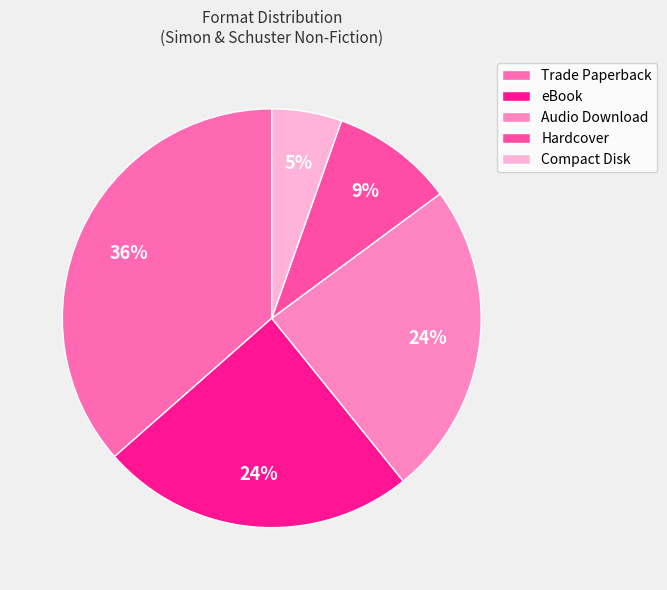

Which category has the smallest portion of the pie?

Compact Disk